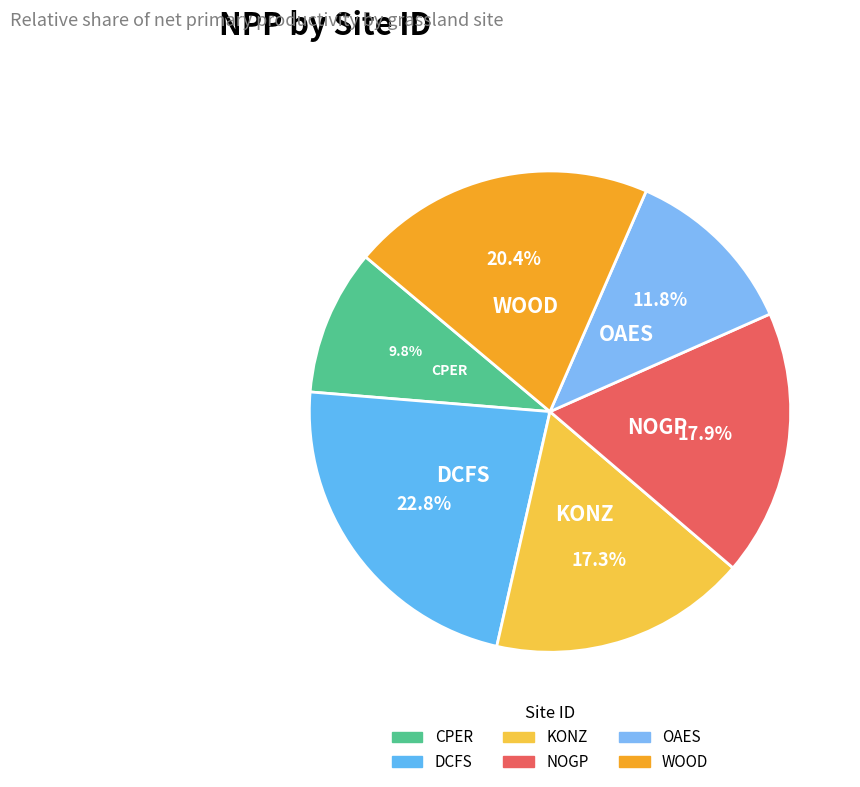

How many segments does this pie chart have?

6